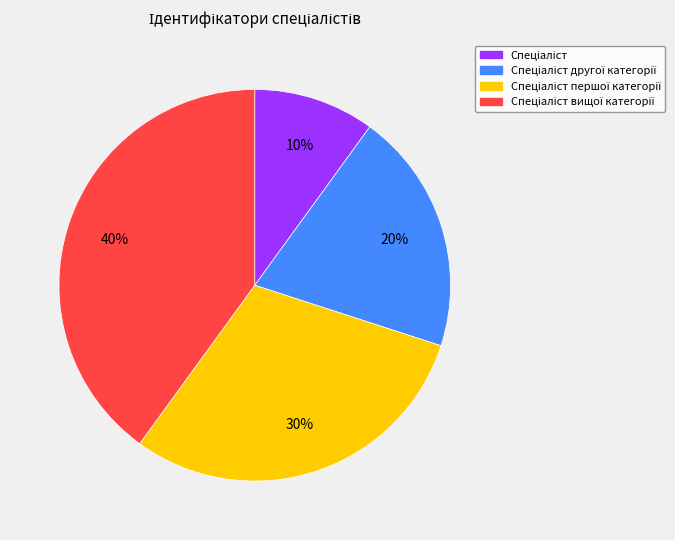

To the nearest percent, what is the average slice percentage?

25%